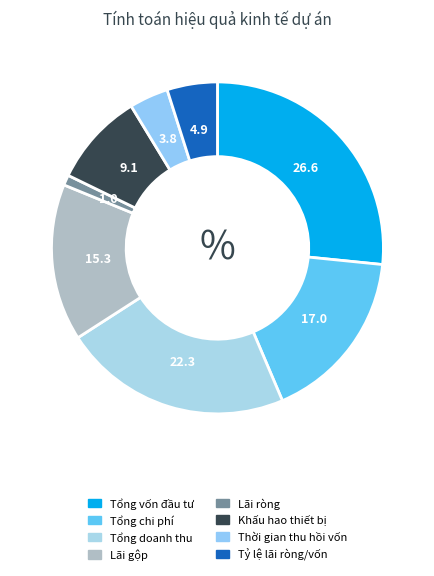

Is there a majority slice in this chart?

No